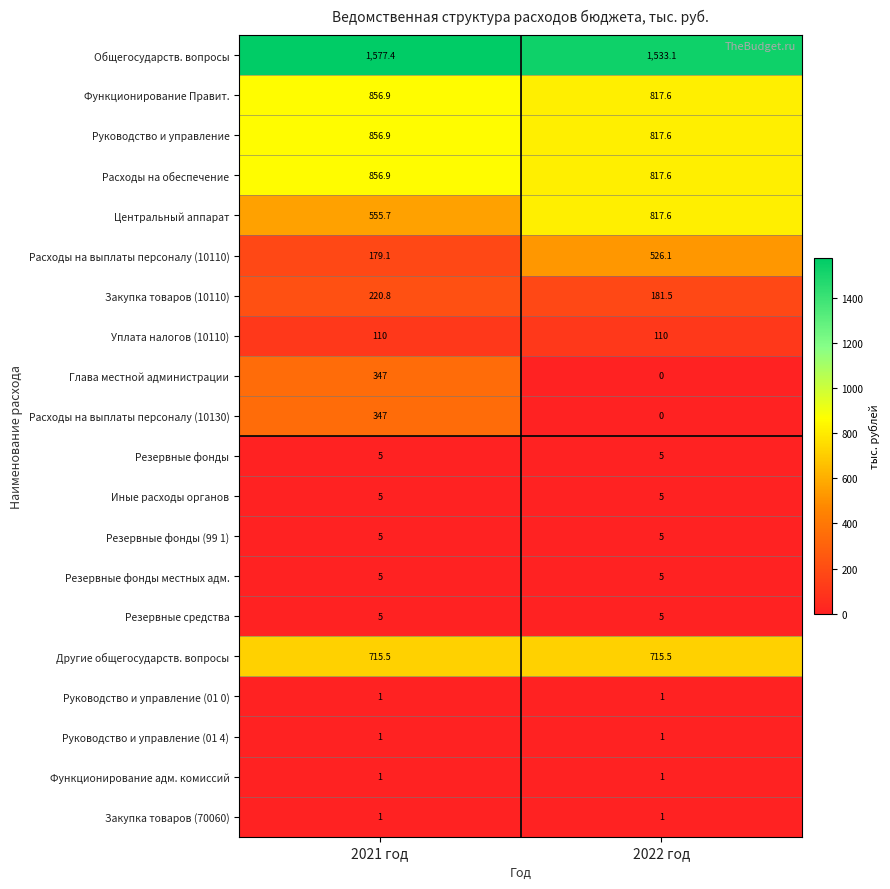

What is the spread (max minus min) of values at 2021 год?

1576.4